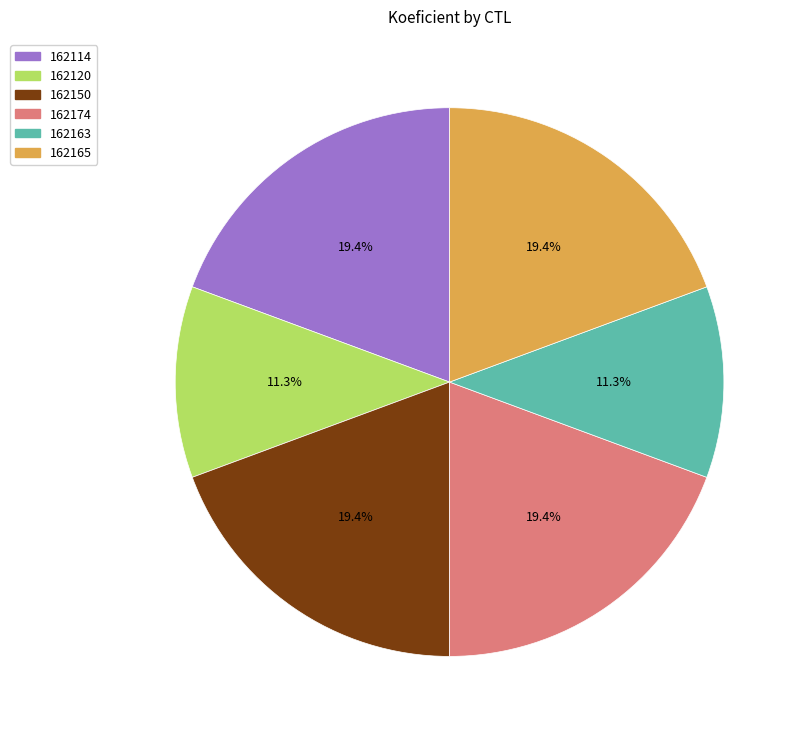

Does 162165 account for over 50% of the chart?

No